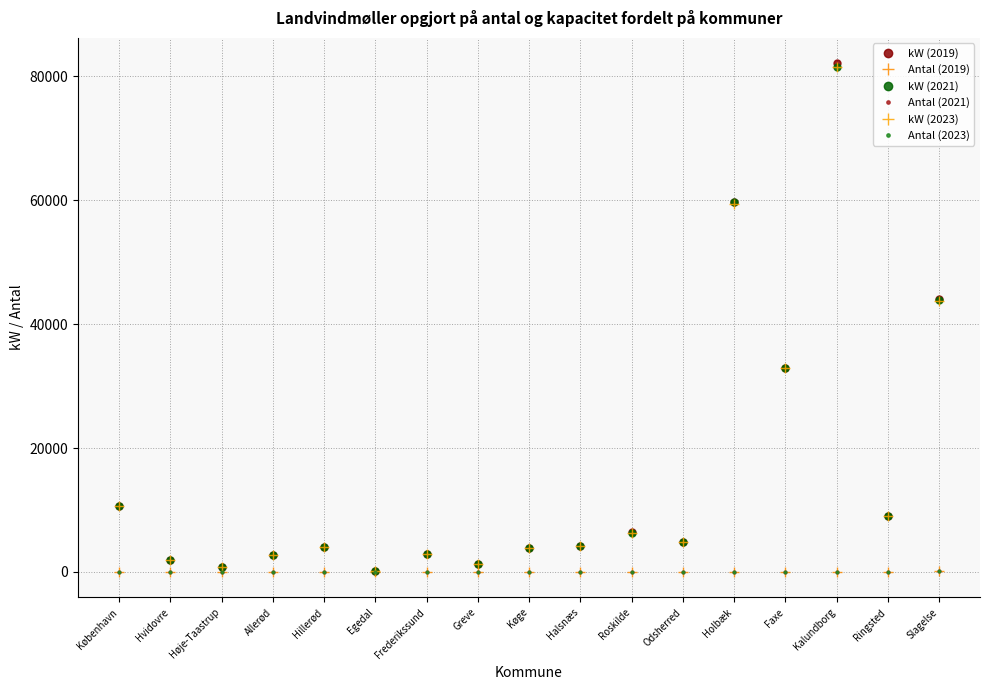

True or false: Antal (2021) and kW (2023) cross at least once.

False